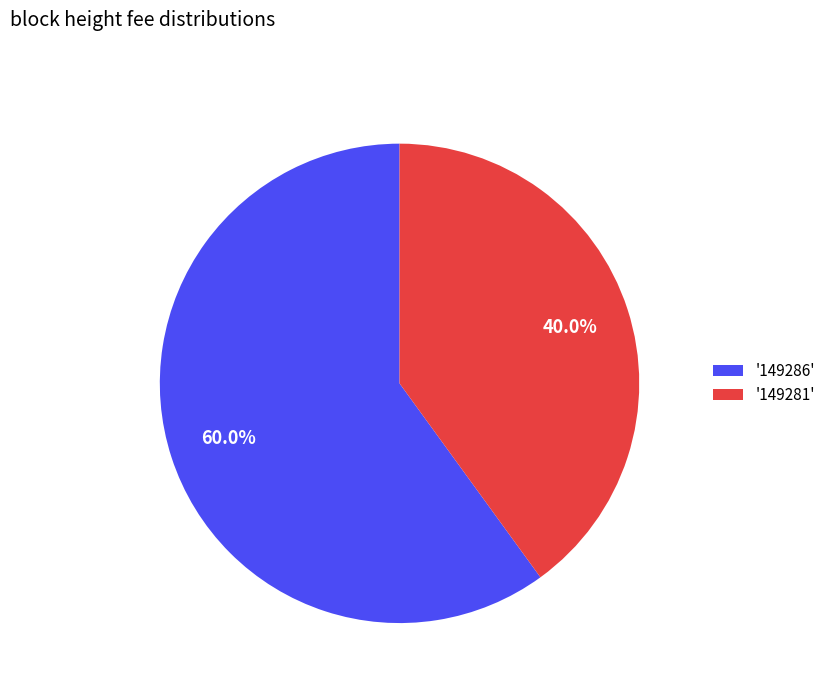

Combined, do '149286' and '149281' account for over 50%?

Yes